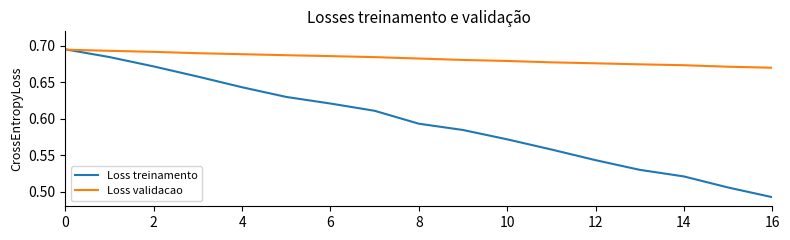

Which series has the largest total across all categories?

Loss validacao